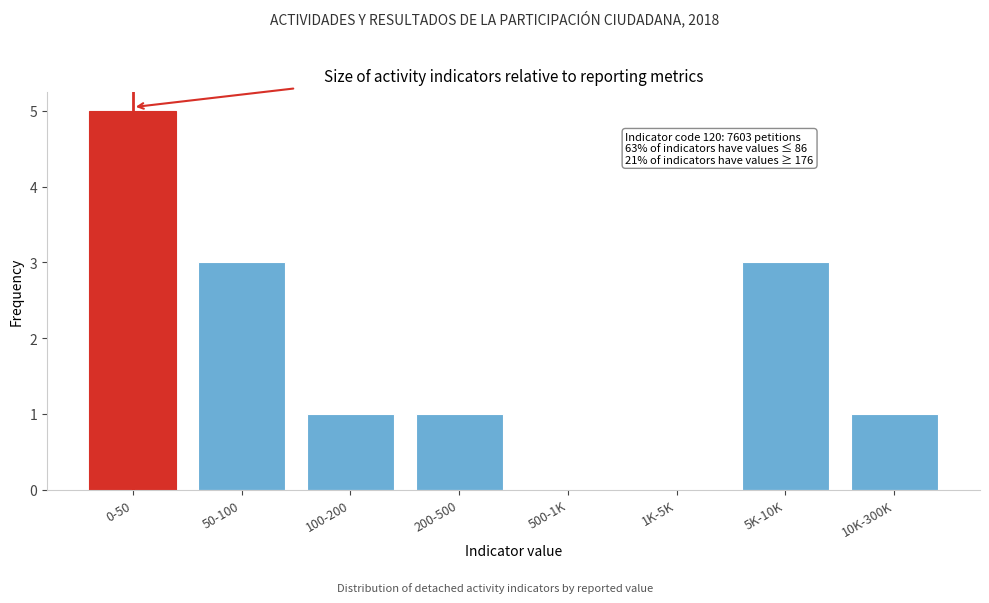

Reading right to left, list all the values displayed in this chart.

10K-300K=1	5K-10K=3	1K-5K=0	500-1K=0	200-500=1	100-200=1	50-100=3	0-50=5